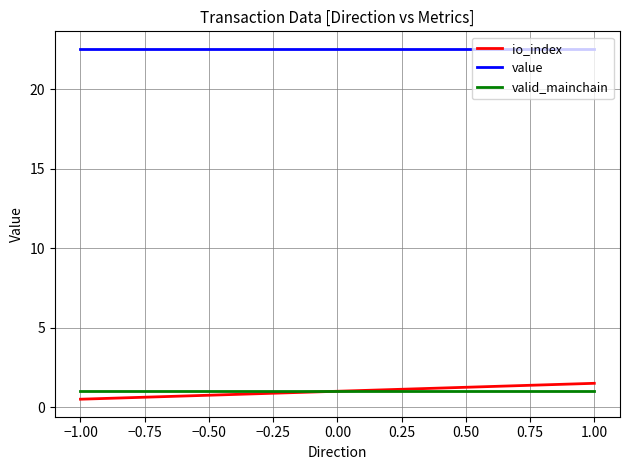

Count the io_index values in the range 0 to 1.

1